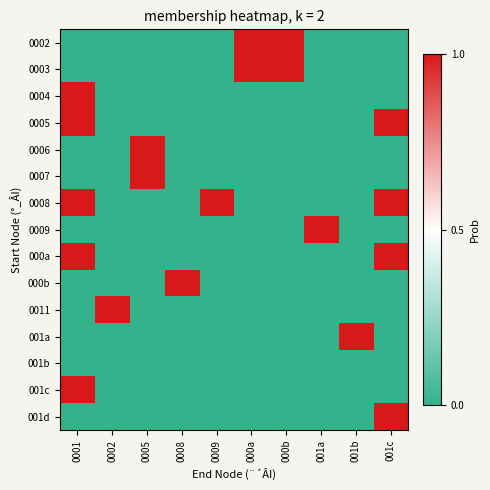

What is the total value across all series at 0001?

5.0